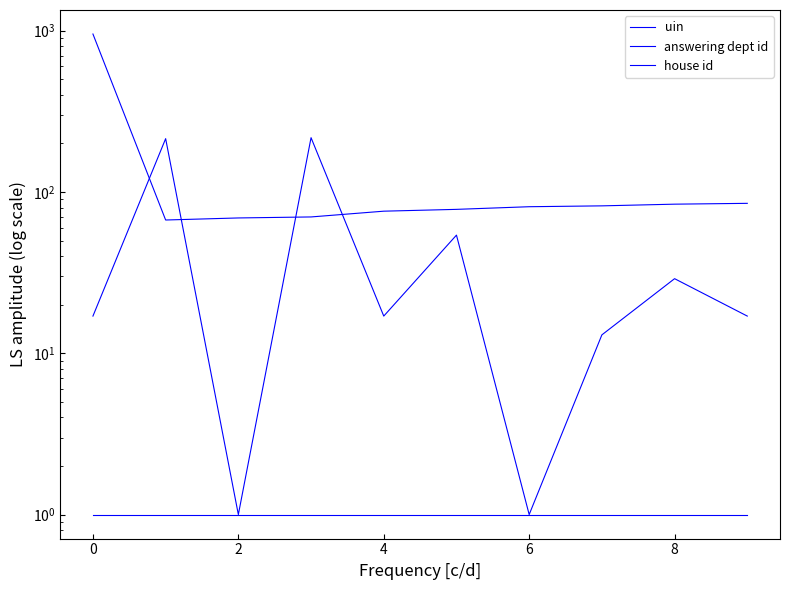

How many interior local valleys does the answering dept id series have?

3